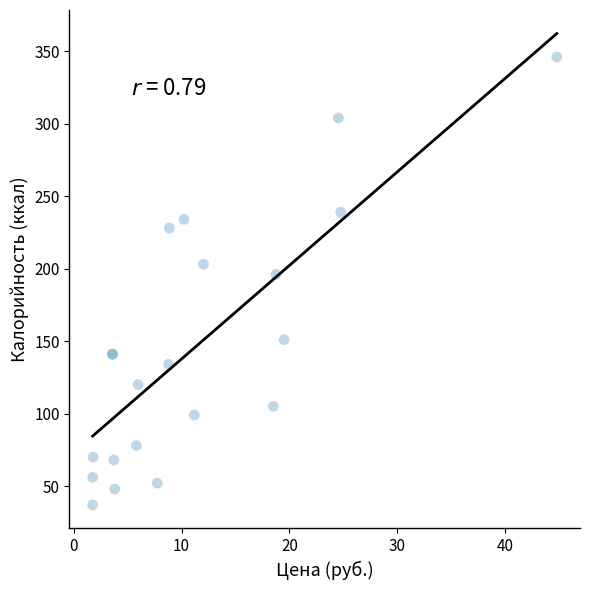

What Y value in the scatter plot is closest to 191?

196